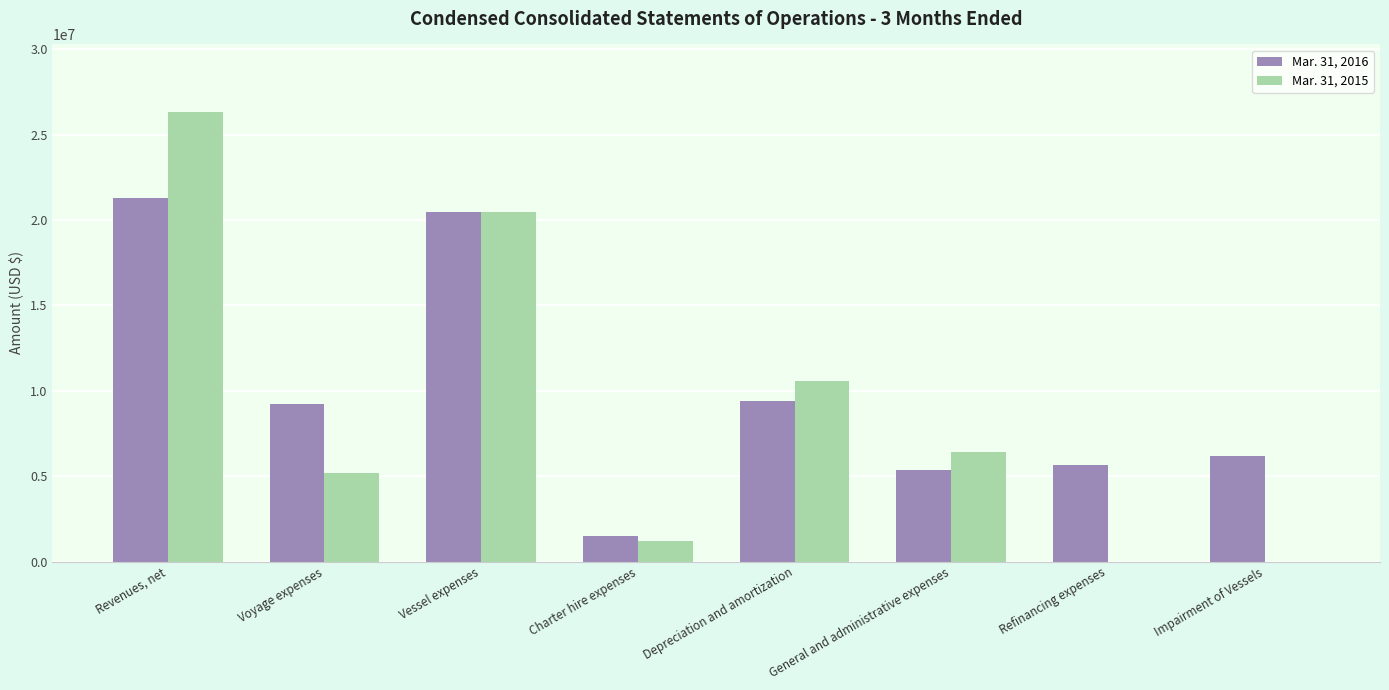

Which series changed the most between Depreciation and amortization and Refinancing expenses?

Mar. 31, 2015